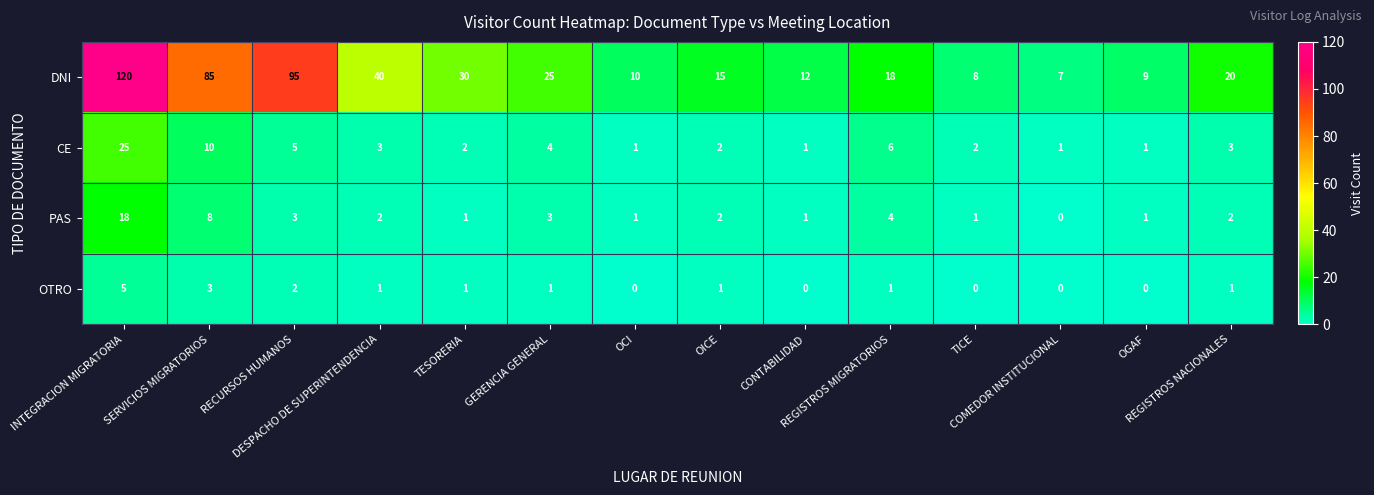

What is the average value of the CE series?

5